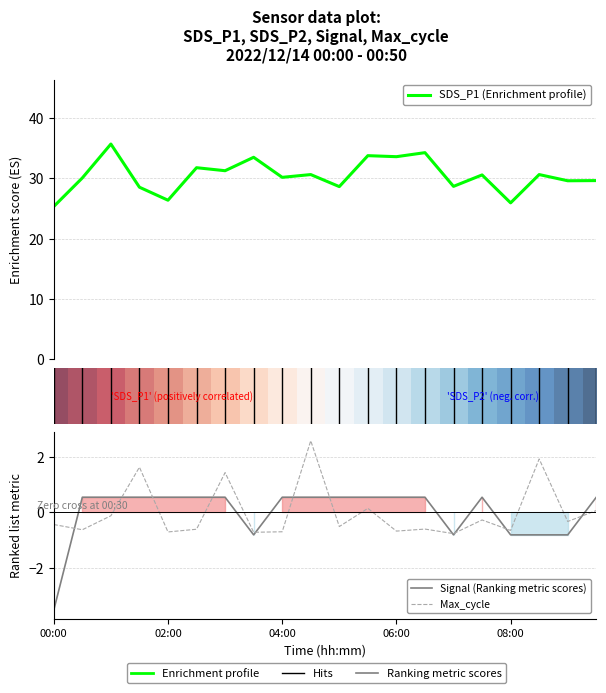

At which category does Signal reach its first local valley?

7